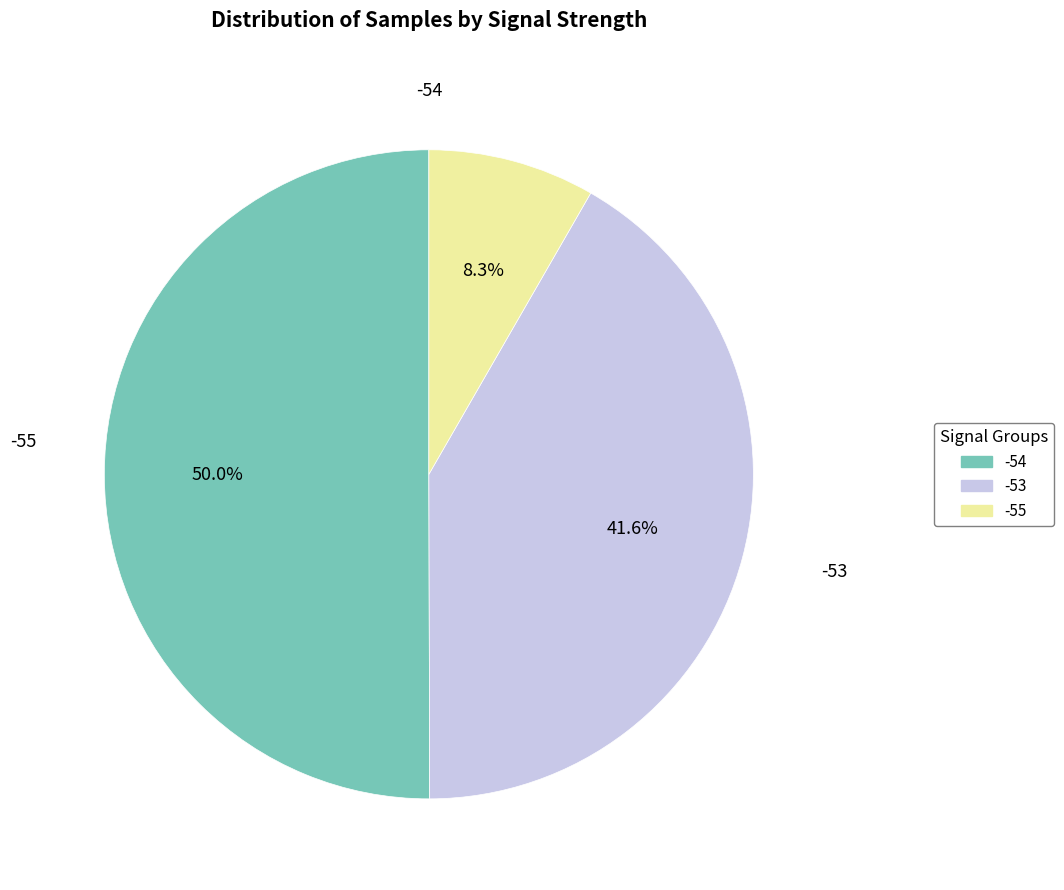

Count the number of slices in the pie.

3